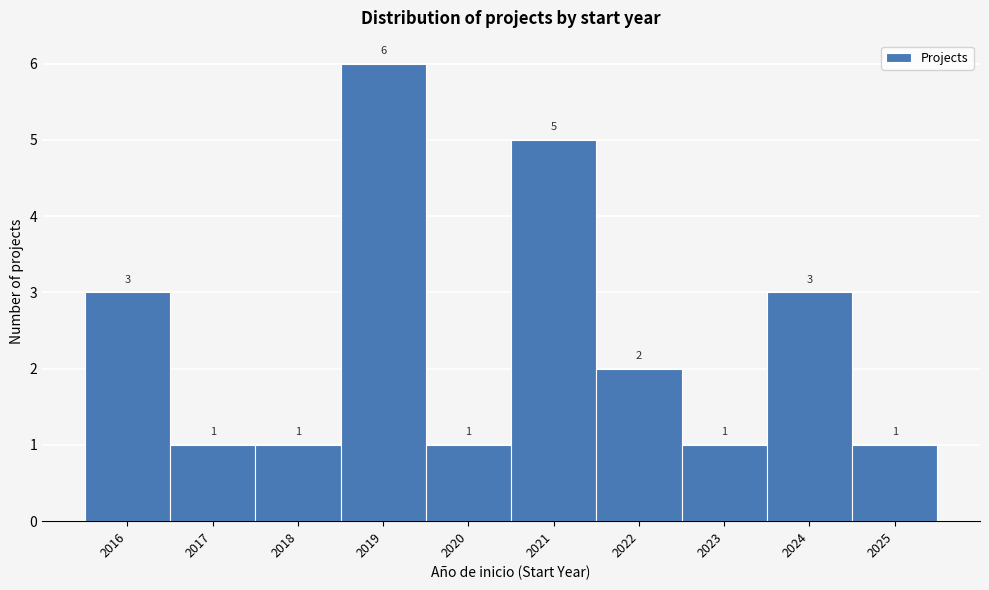

Reading left to right, transcribe this chart: for each bar, give the range it covers on the x-axis and its height.

2015.5 to 2016.5: 3
2016.5 to 2017.5: 1
2017.5 to 2018.5: 1
2018.5 to 2019.5: 6
2019.5 to 2020.5: 1
2020.5 to 2021.5: 5
2021.5 to 2022.5: 2
2022.5 to 2023.5: 1
2023.5 to 2024.5: 3
2024.5 to 2025.5: 1